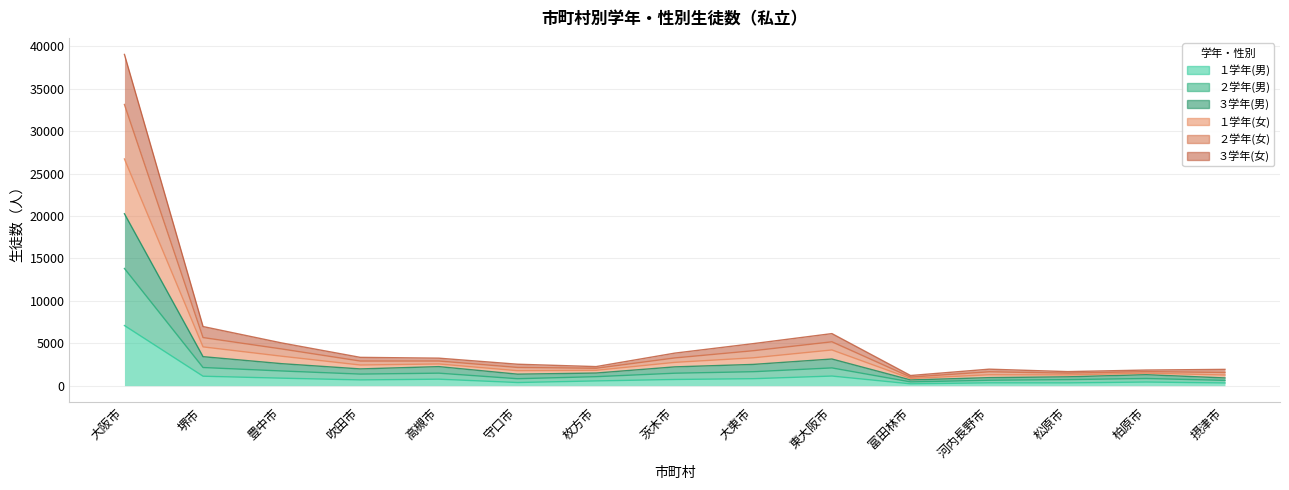

Count the number of data series in this chart.

6